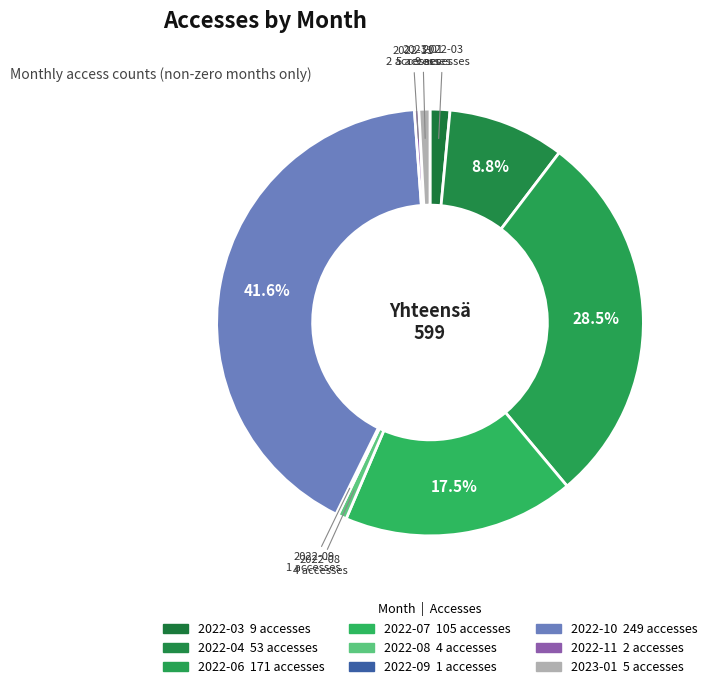

Is it true that 2022-04 is 1% of the pie?

False